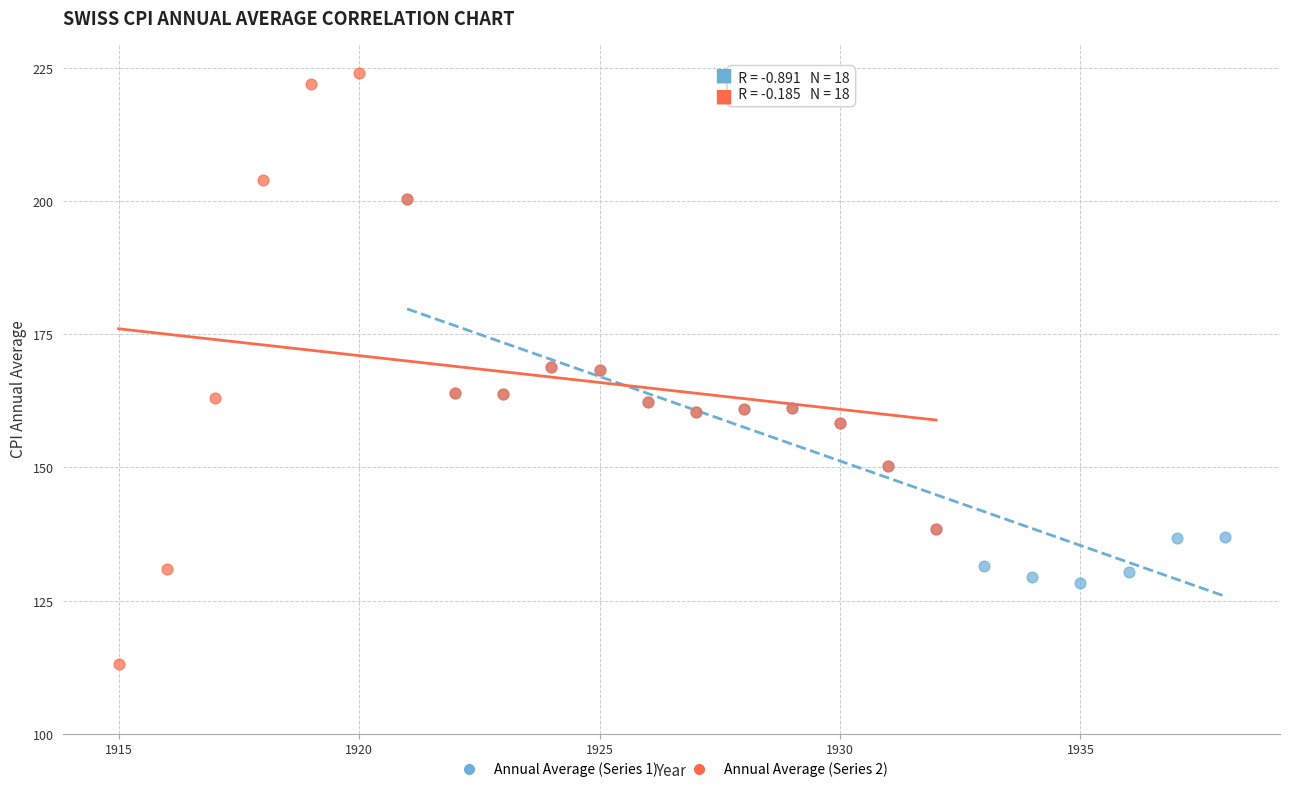

Which series reaches the maximum Y coordinate?

Annual Average (Series 2)